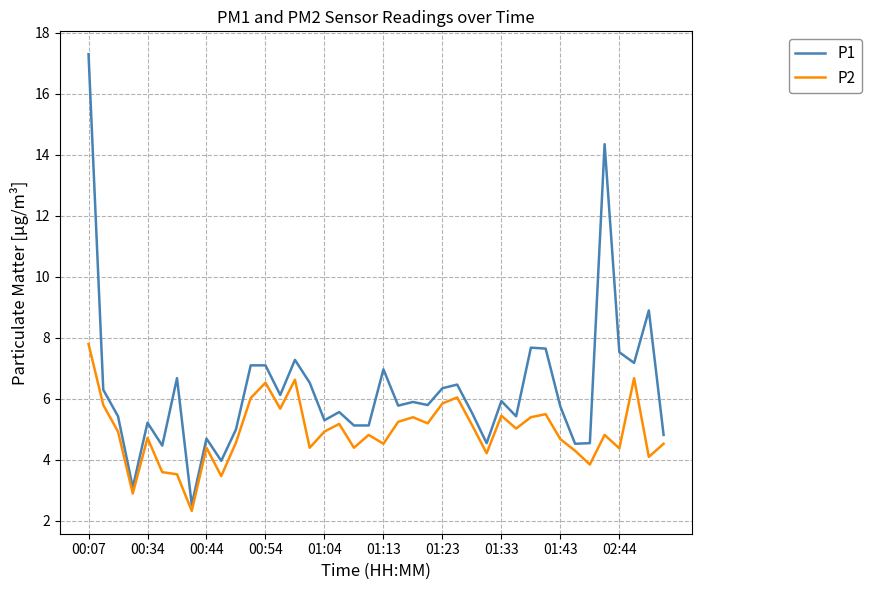

List the series in order of their overall mean, lowest first.

P2, P1